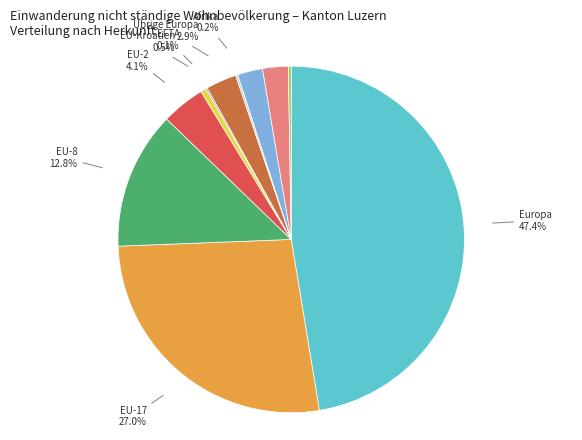

Does Übrige Europa represent more than half of the total?

No